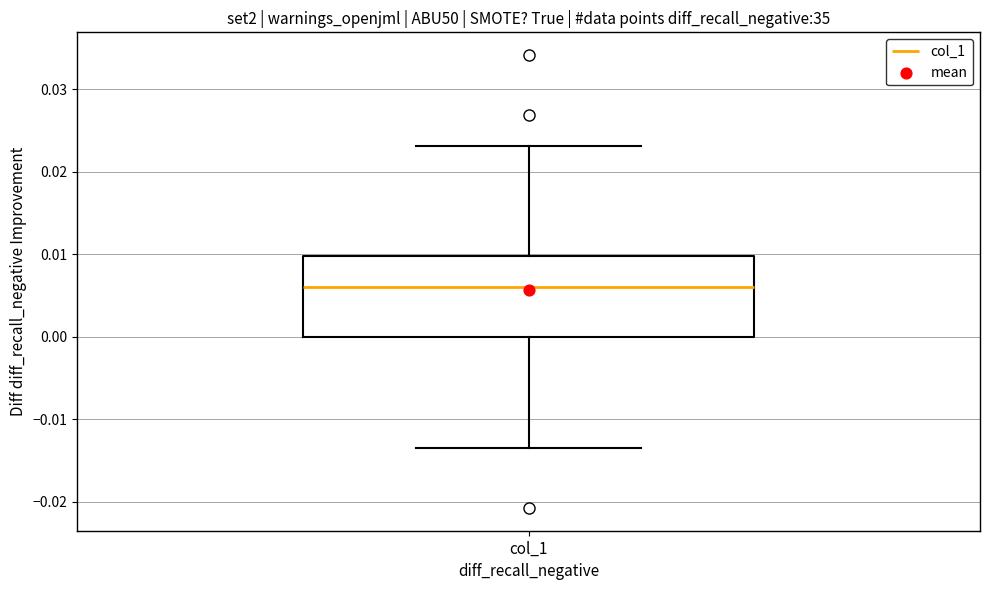

Where is the upper edge of the box for col_1 on the y-axis? The values are not printed on the chart, so give them approximately, as read against the axis.

0.010